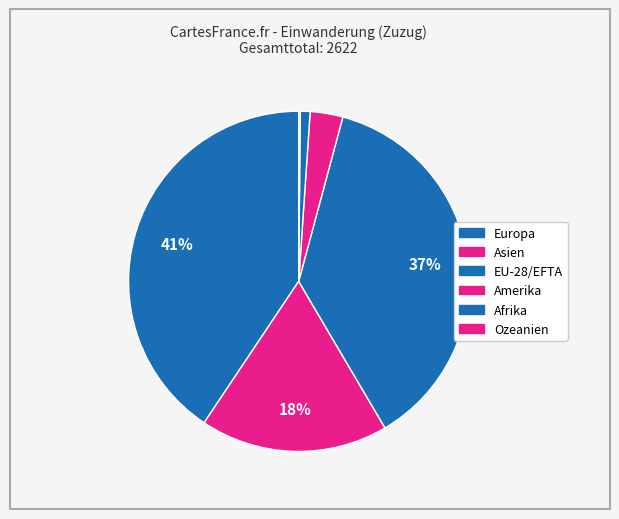

How many slices are in this pie chart?

6